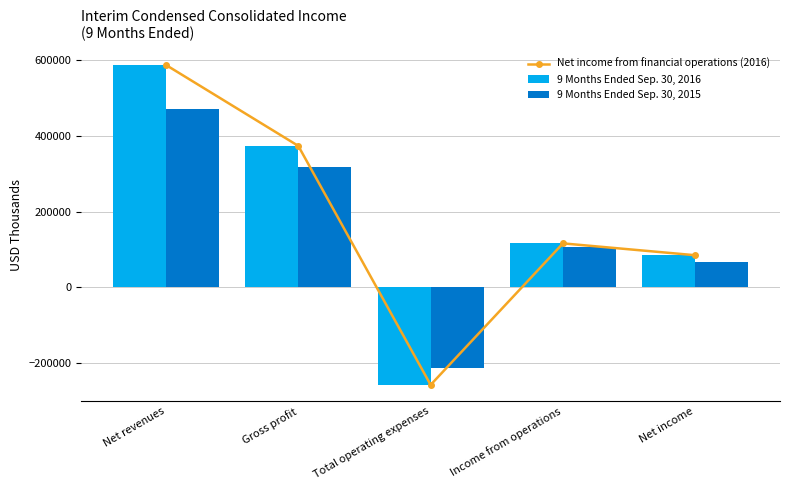

The value of 9 Months Ended Sep. 30, 2015 at Net income is 66824. True or false?

True